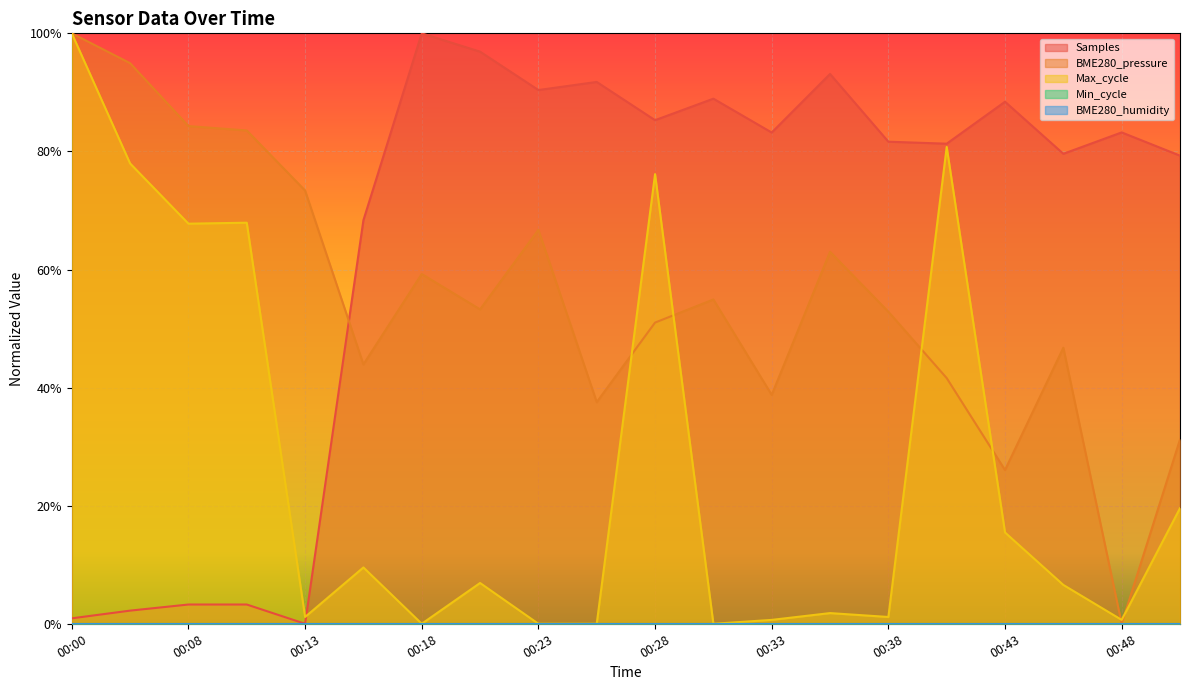

Reading left to right, what are all the values shown in this chart?

Samples: 00:00=0.0	00:03=0.0	00:08=0.0	00:11=0.0	00:13=0.0	00:16=0.7	00:18=1.0	00:20=1.0	00:23=0.9	00:25=0.9	00:28=0.9	00:30=0.9	00:33=0.8	00:35=0.9	00:38=0.8	00:40=0.8	00:43=0.9	00:45=0.8	00:48=0.8	00:50=0.8
BME280_pressure: 00:00=1.0	00:03=0.9	00:08=0.8	00:11=0.8	00:13=0.7	00:16=0.4	00:18=0.6	00:20=0.5	00:23=0.7	00:25=0.4	00:28=0.5	00:30=0.5	00:33=0.4	00:35=0.6	00:38=0.5	00:40=0.4	00:43=0.3	00:45=0.5	00:48=0.0	00:50=0.3
Max_cycle: 00:00=1.0	00:03=0.8	00:08=0.7	00:11=0.7	00:13=0.0	00:16=0.1	00:18=0.0	00:20=0.1	00:23=0.0	00:25=0.0	00:28=0.8	00:30=0.0	00:33=0.0	00:35=0.0	00:38=0.0	00:40=0.8	00:43=0.2	00:45=0.1	00:48=0.0	00:50=0.2